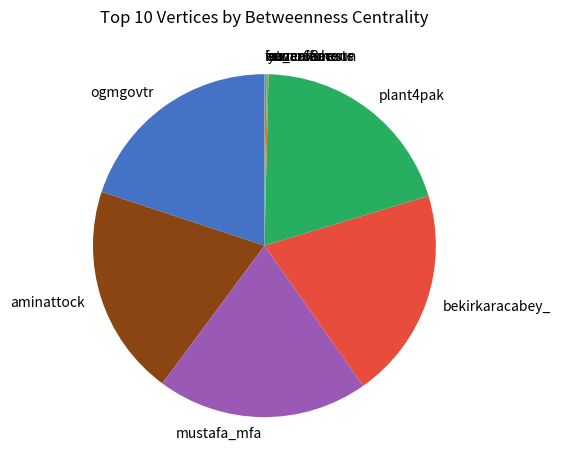

Approximately how many times larger is the value at mustafa_mfa compared to plant4pak?

1.0